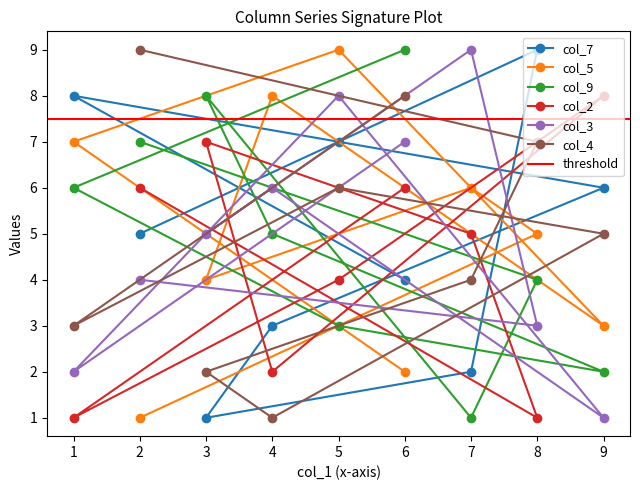

Which category has the lowest value across all series?

3